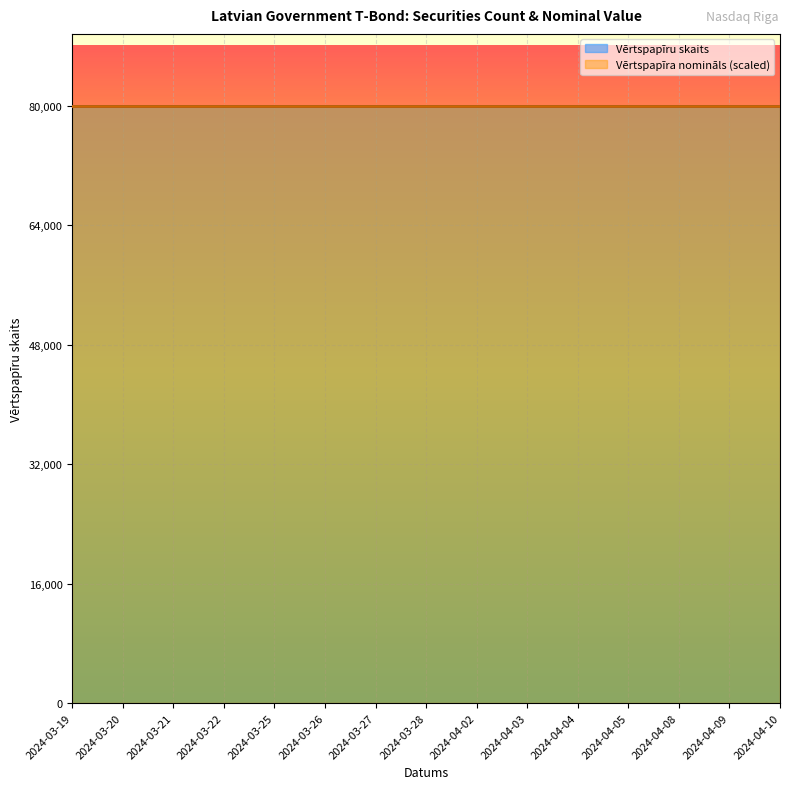

True or false: Vērtspapīra nomināls and Vērtspapīru skaits cross at least once.

False